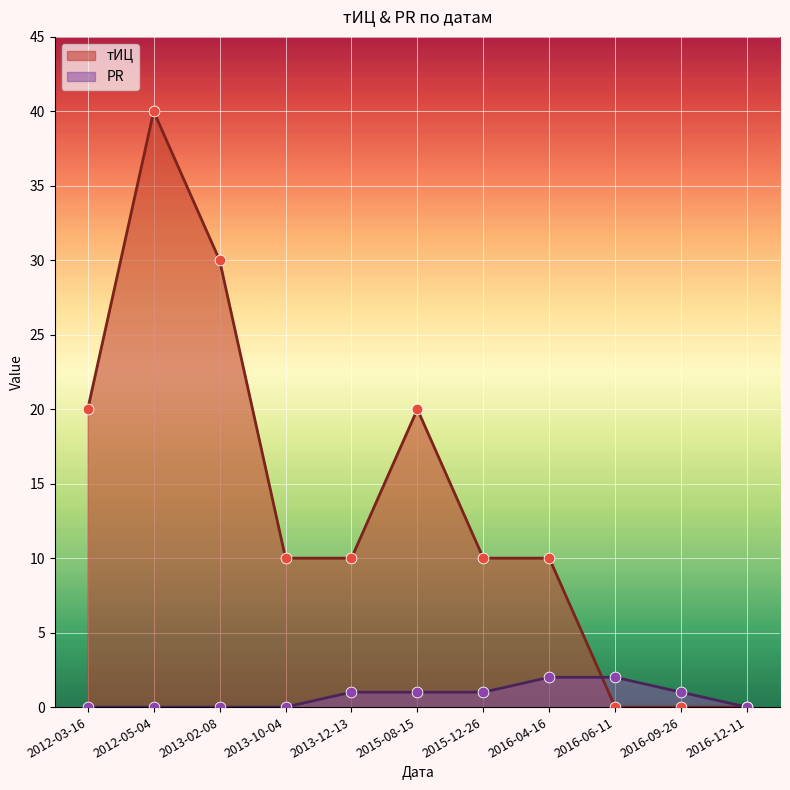

Is the value of PR at 2016-09-26 greater than the value of тИЦ at 2013-02-08?

No